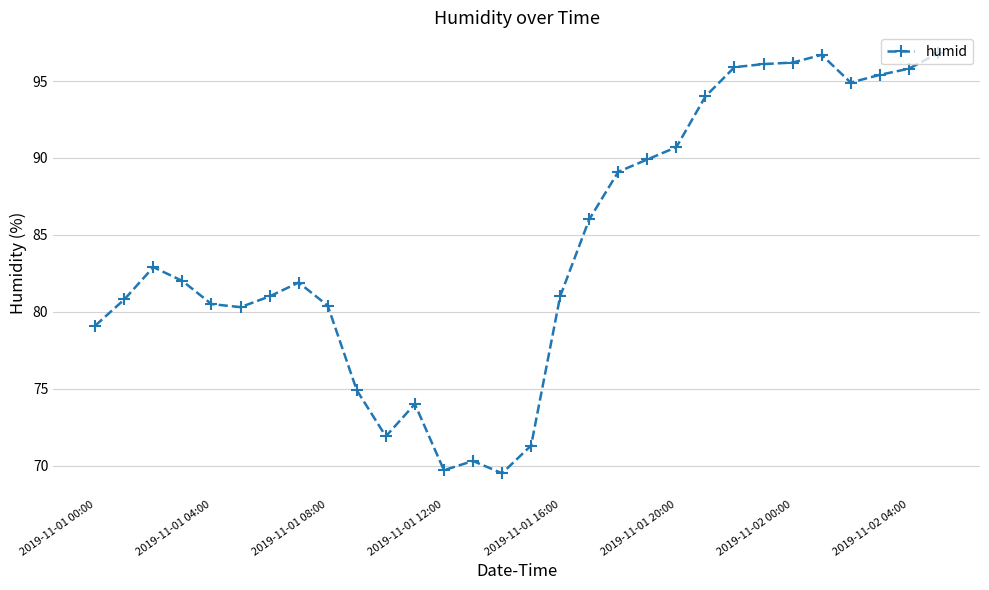

True or false: there are more than 1 points higher than both neighbors.

True